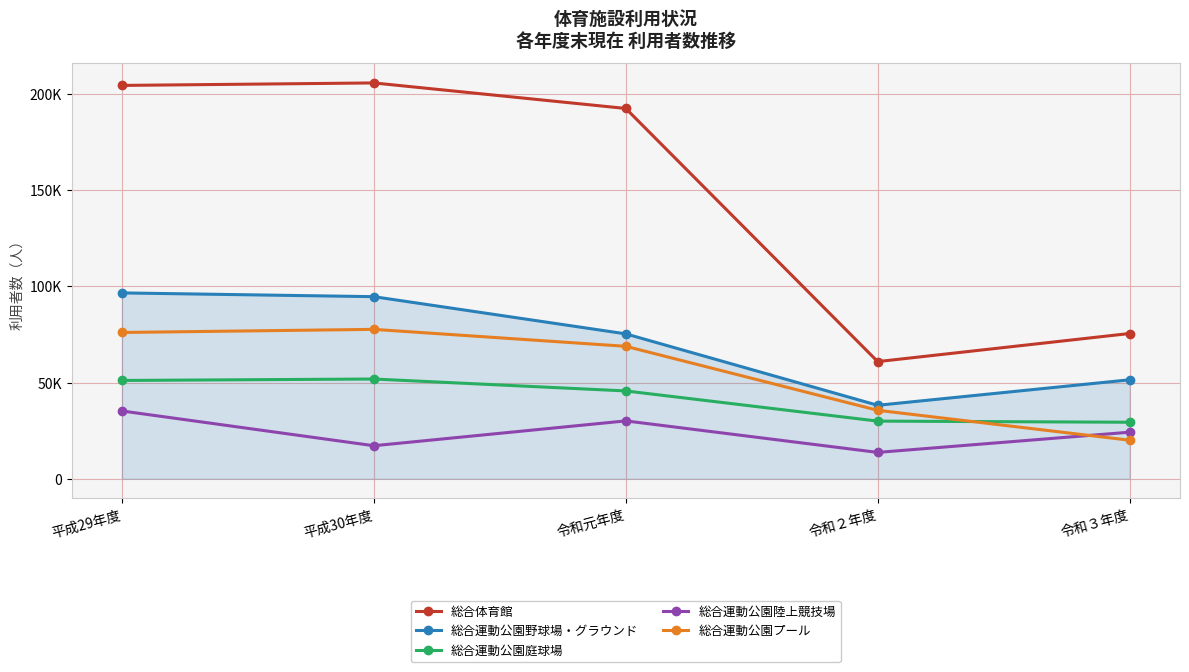

What are all the series names shown in the legend?

総合体育館, 総合運動公園野球場・グラウンド, 総合運動公園庭球場, 総合運動公園陸上競技場, 総合運動公園プール